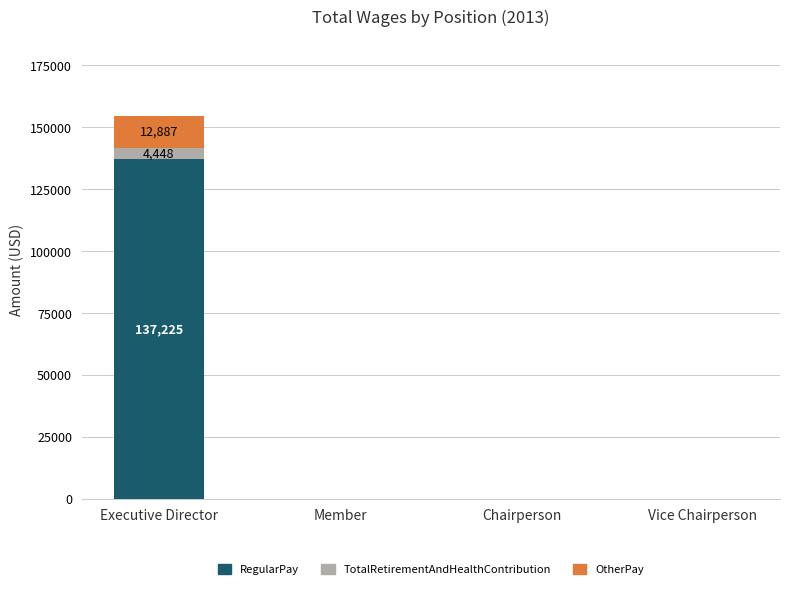

What is the maximum value for RegularPay?

137225